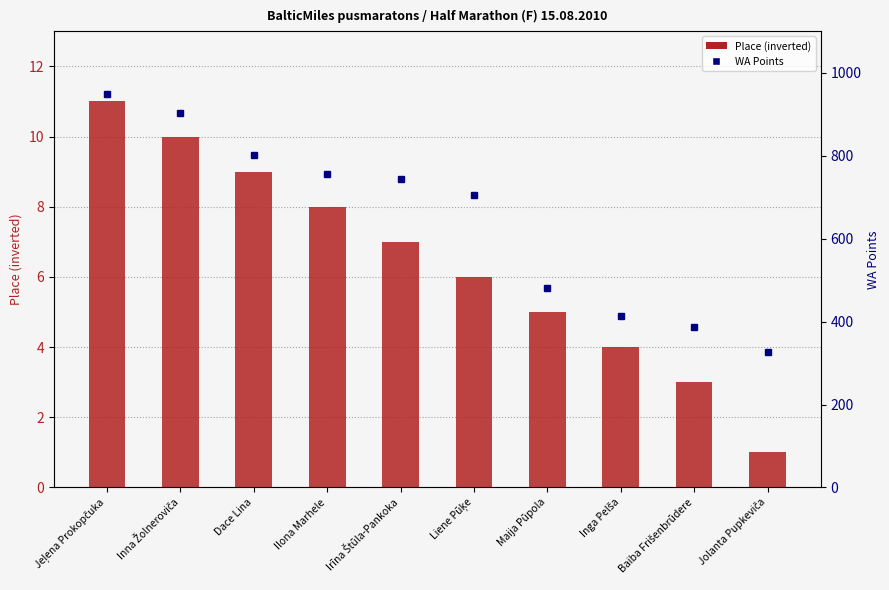

Where does the WA Points series first go above 743?

Jeļena Prokopčuka